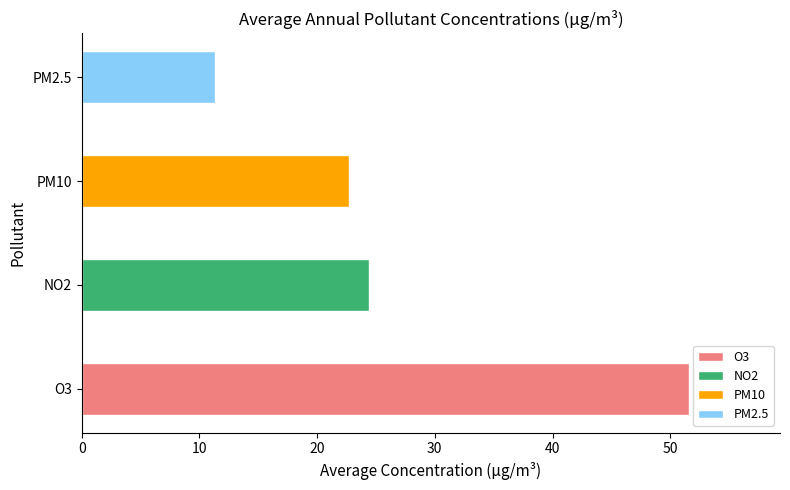

Rank the series by their maximum value, from lowest to highest.

PM2.5, PM10, NO2, O3